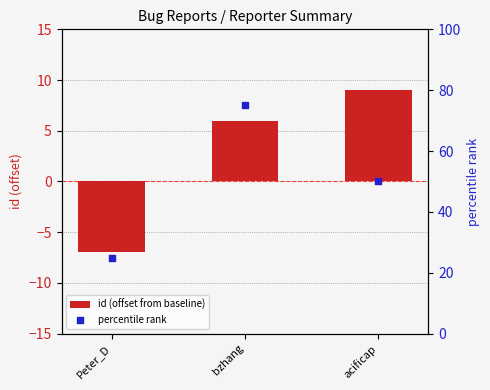

At how many categories does at least one series exceed 40?

2